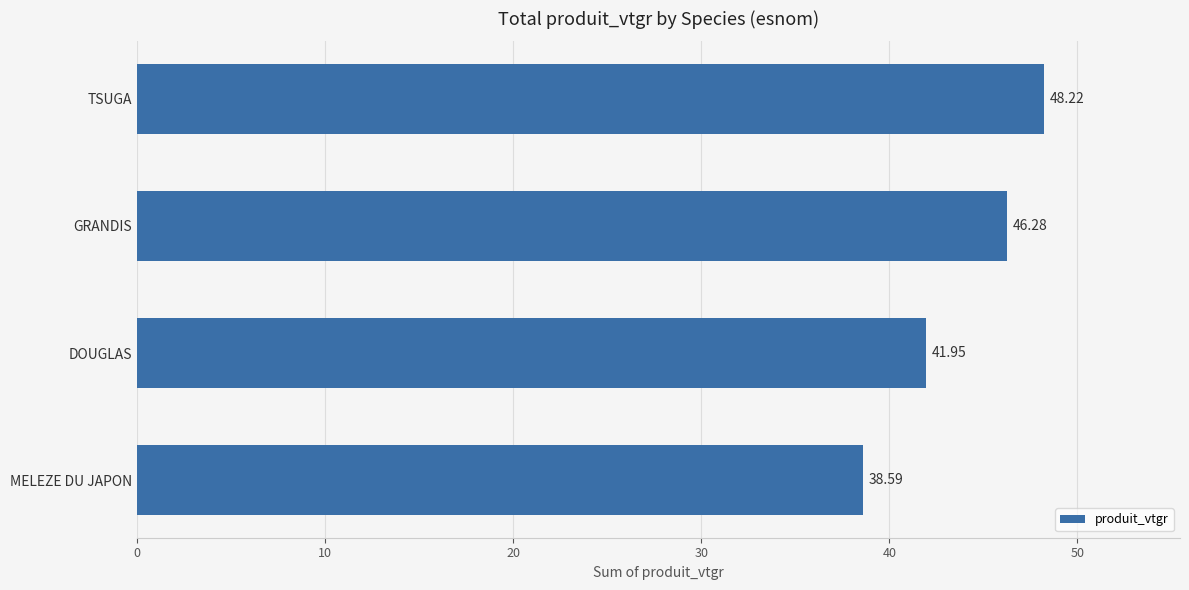

List the labels in order of value, smallest first.

MELEZE DU JAPON, DOUGLAS, GRANDIS, TSUGA